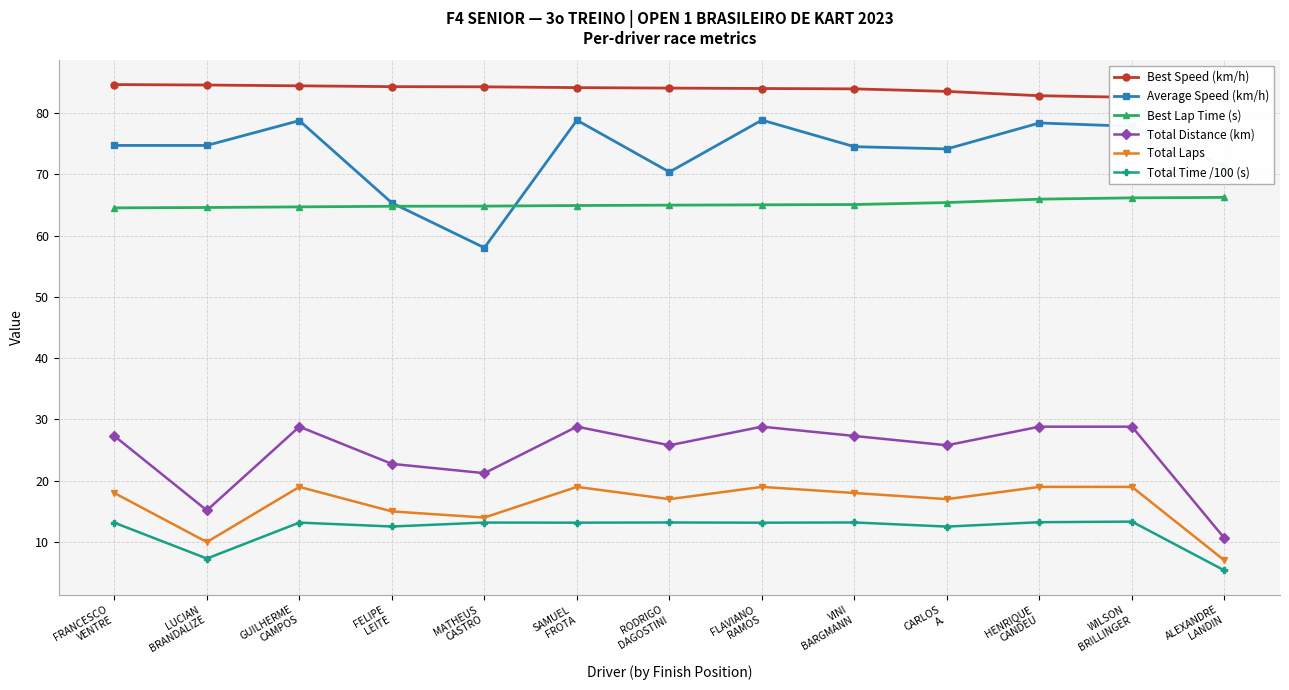

At which label is Best Speed (km/h) closest to 83?

HENRIQUE
CANDEU